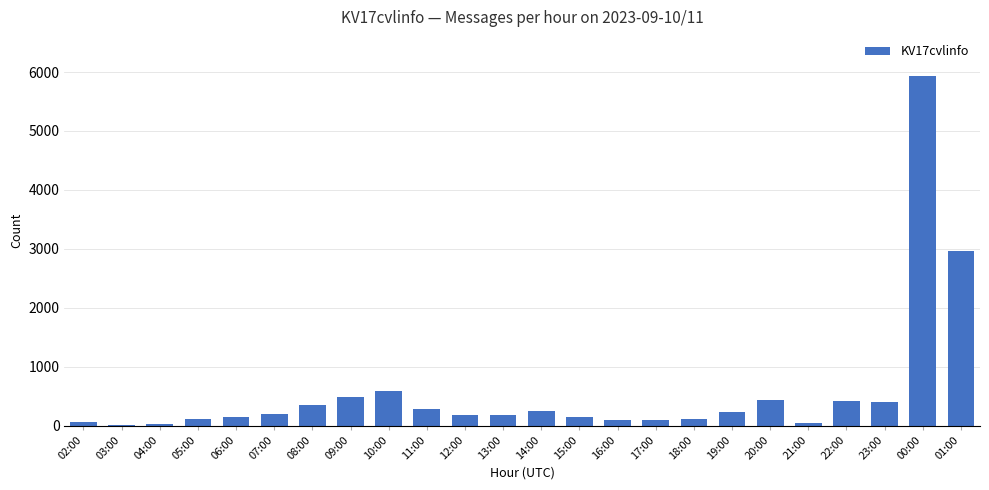

Count the number of data series in this chart.

1